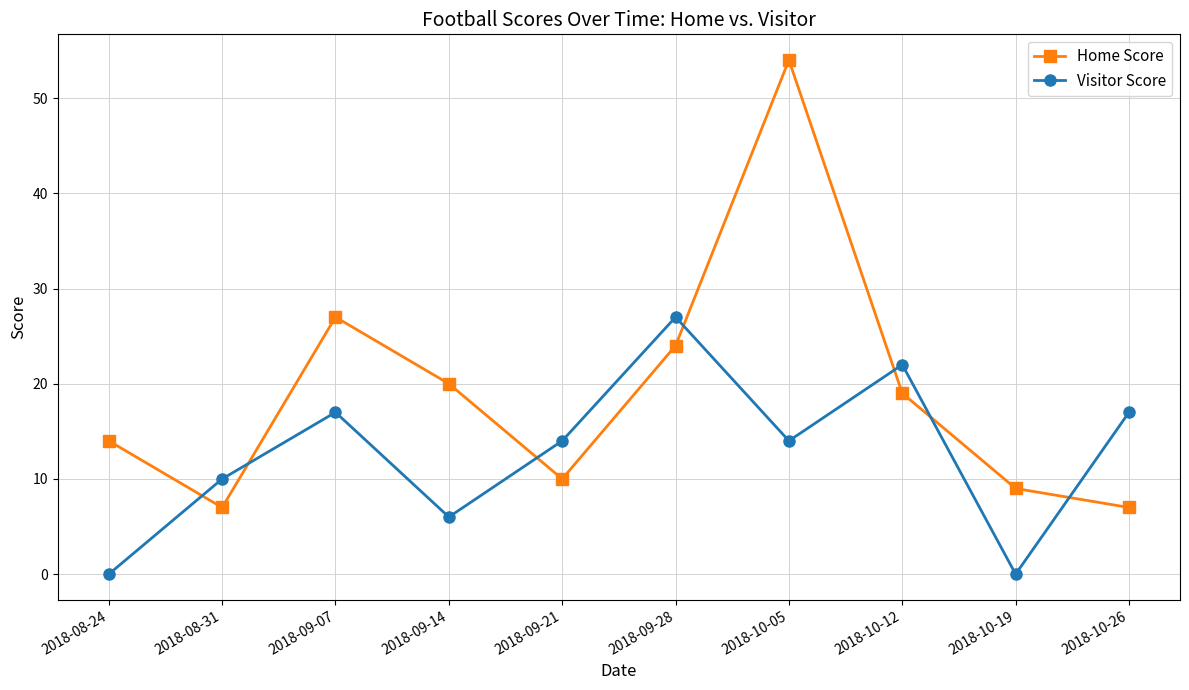

Read the Home Score value at 2018-10-26, to the nearest 5.

5